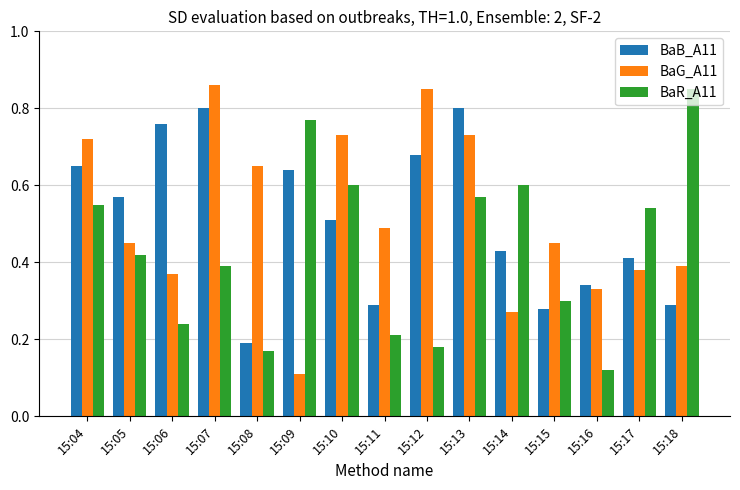

Is it true that BaR_A11 equals 0.4 at 15:07?

True